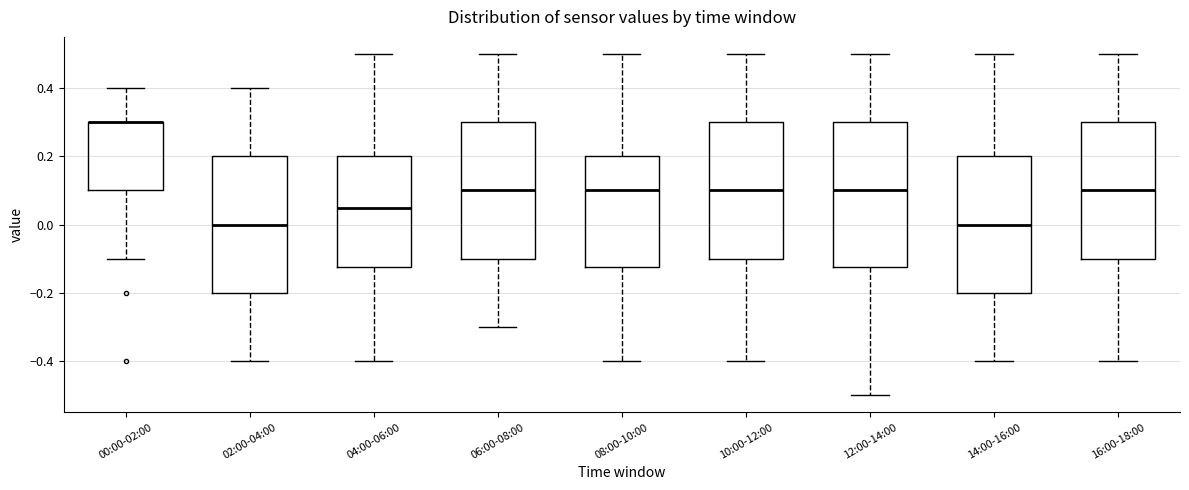

Where does the upper whisker of the box for 10:00-12:00 end on the y-axis? The values are not printed on the chart, so give them approximately, as read against the axis.

0.50